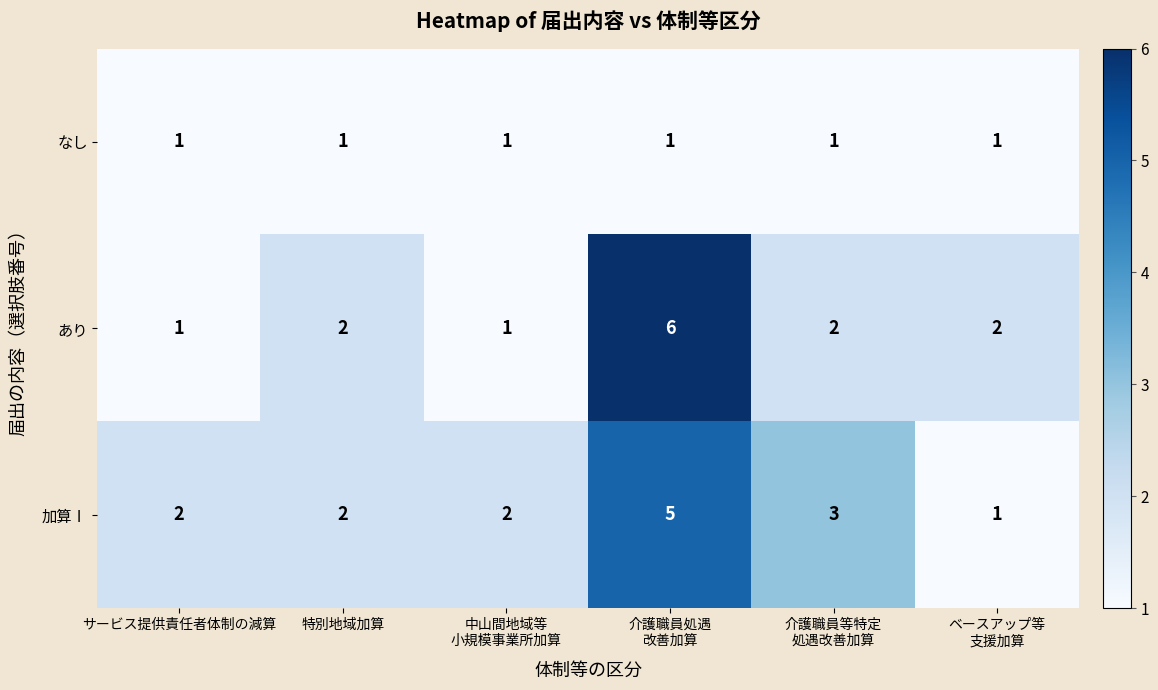

What is the maximum value for あり?

6